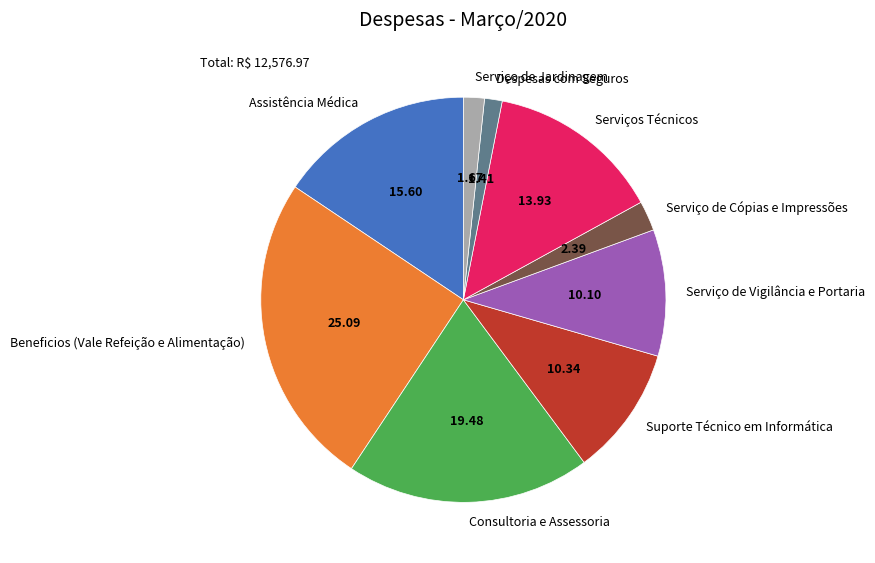

How many slices are in this pie chart?

9